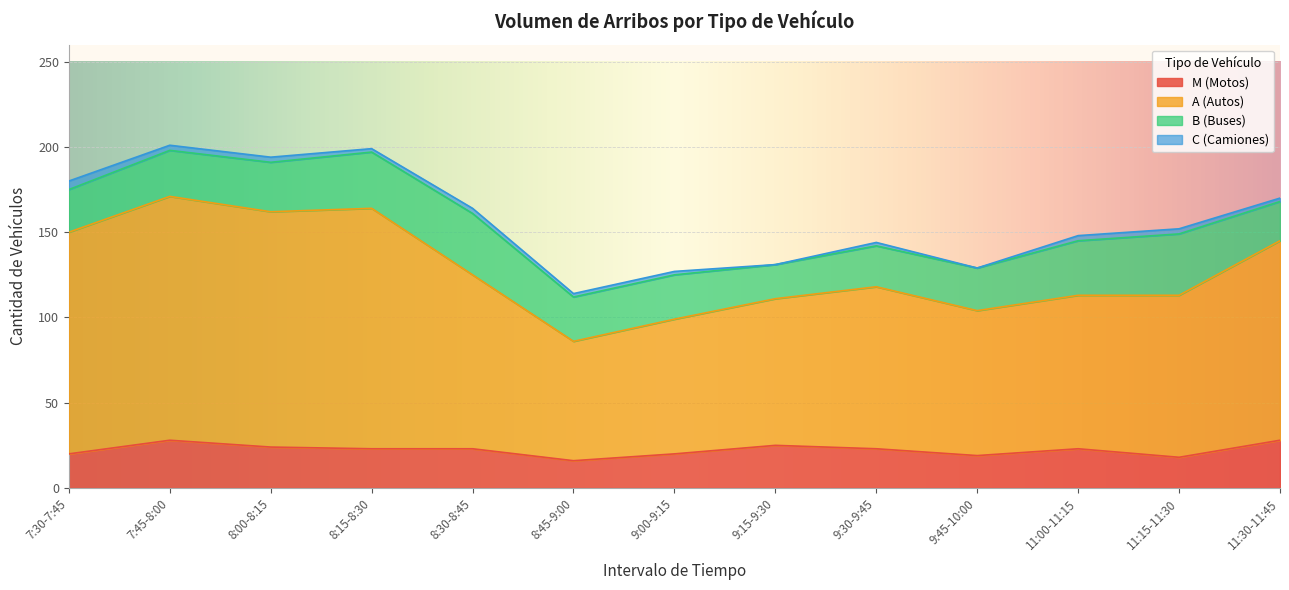

Does the chart display data point markers on the line(s)?

No